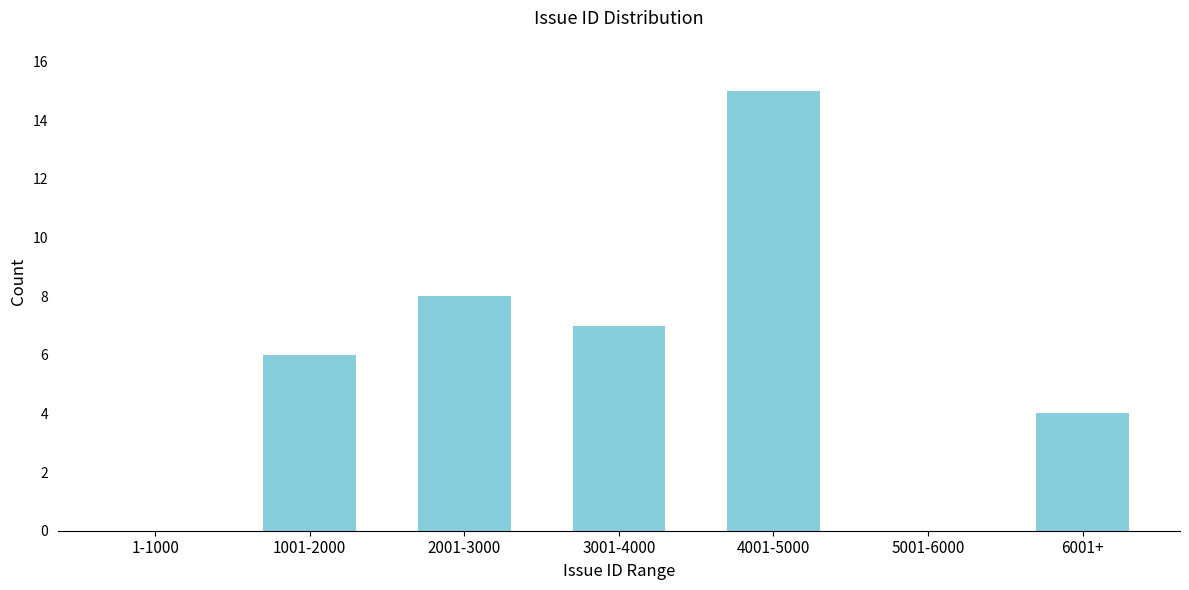

Reading left to right, extract all data points from this chart.

1-1000=0	1001-2000=6	2001-3000=8	3001-4000=7	4001-5000=15	5001-6000=0	6001+=4